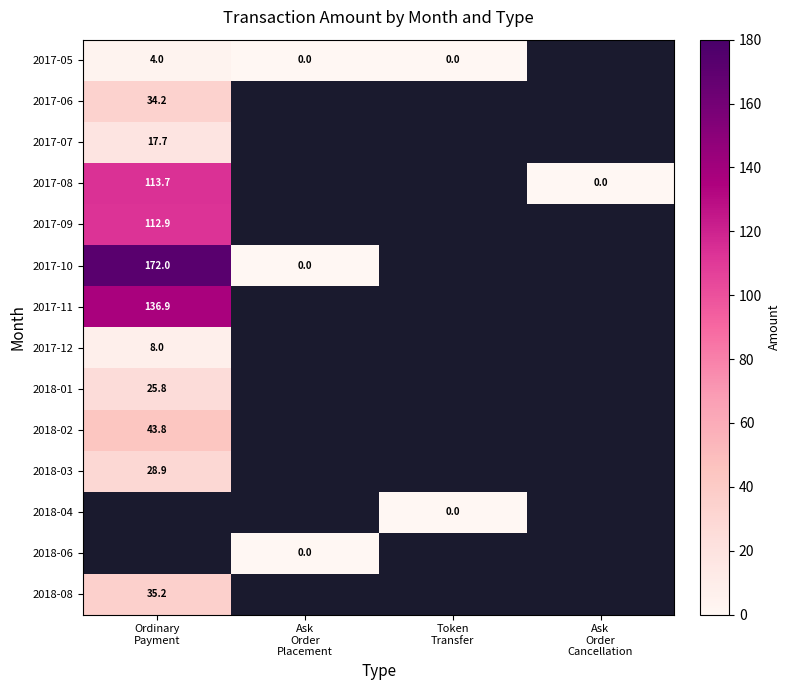

At which label does 2018-08 reach its peak?

Ordinary Payment